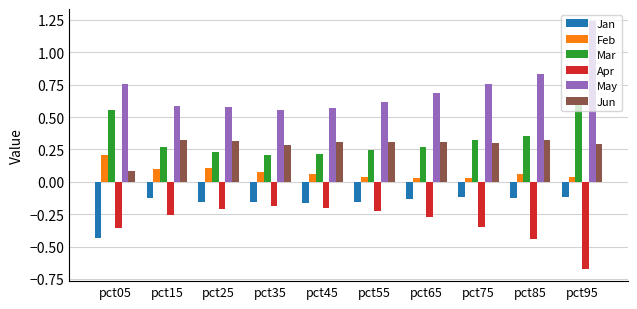

At which category is the sum across all series the highest?

pct95